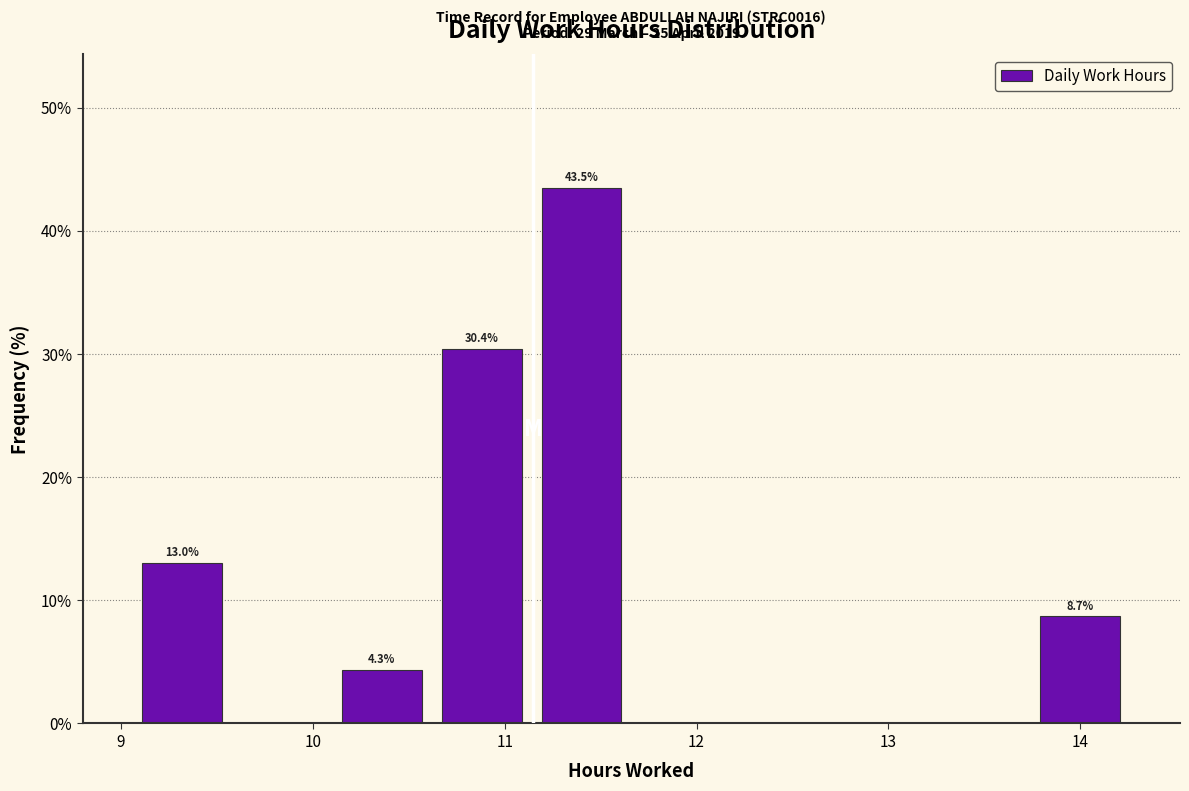

Which range on the x-axis has the tallest bar?

11.14 to 11.66